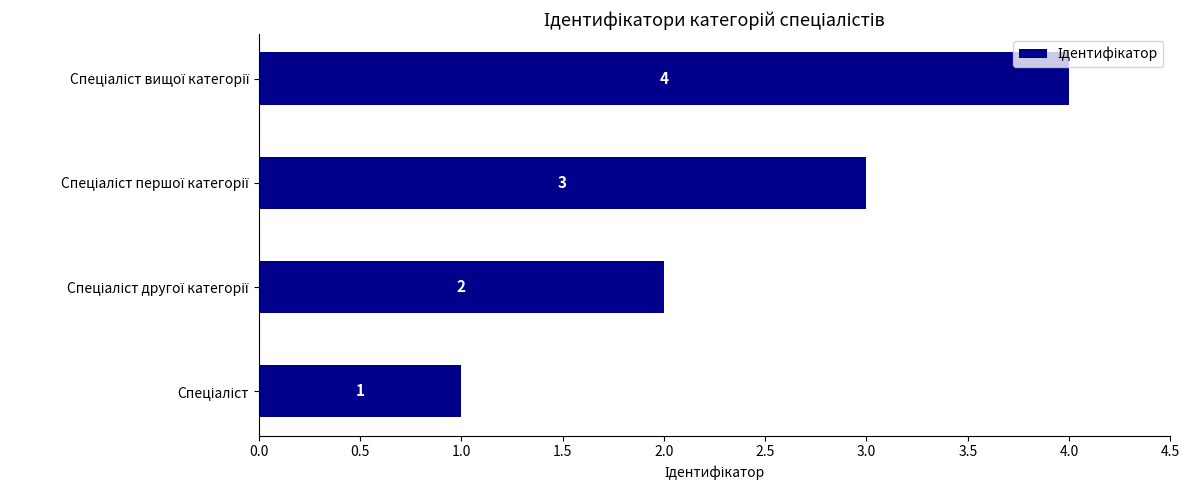

How many series are shown in this chart?

1